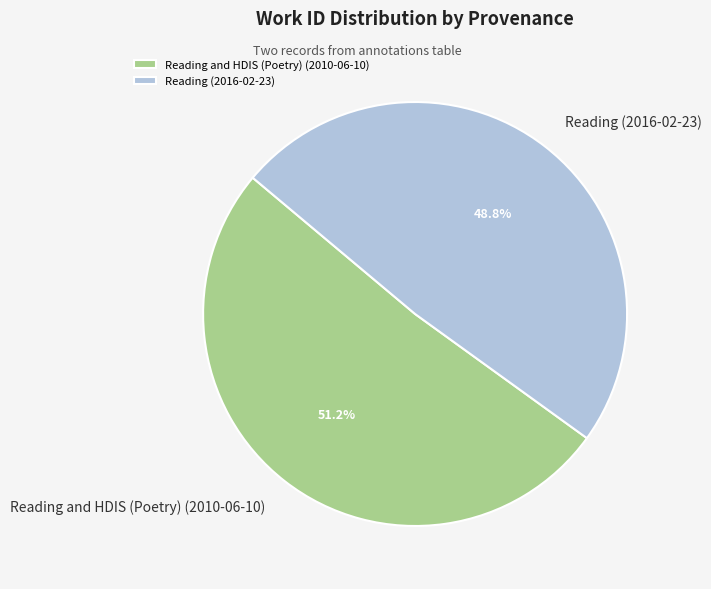

Is there any slice that represents more than half of the pie?

Yes